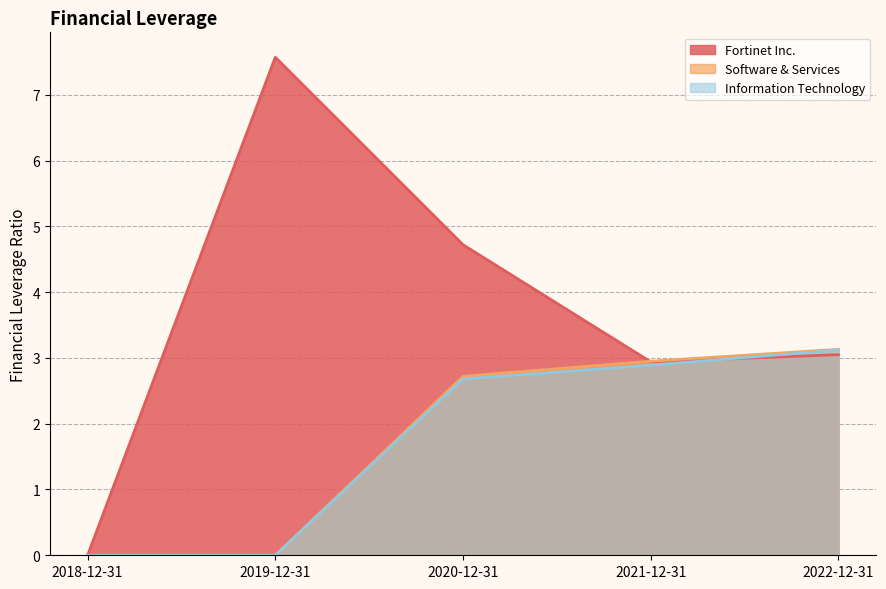

What is the average value of the Information Technology series?

1.7